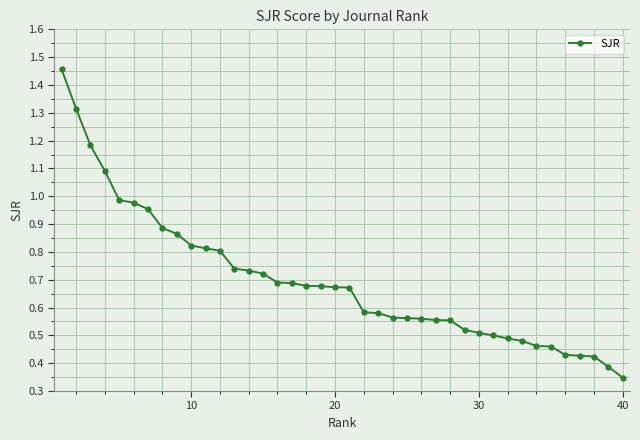

What is the difference between the maximum and minimum values?

1.1